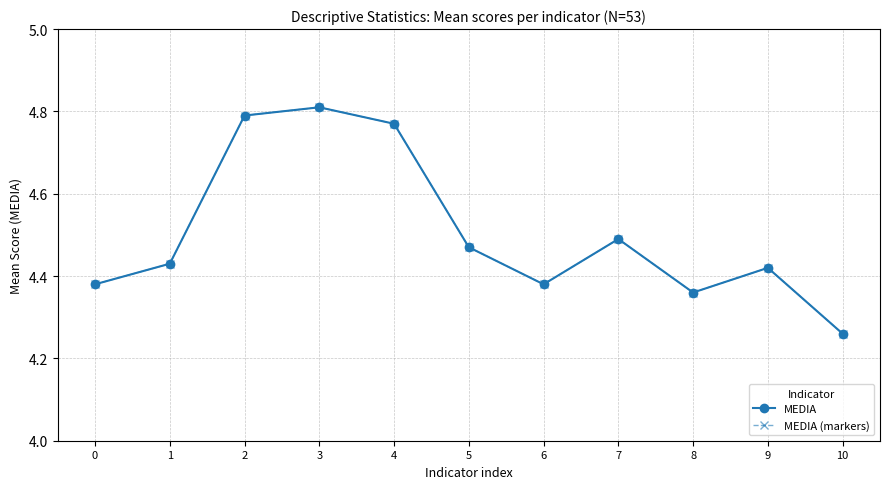

What is the total value across all series at 2?

9.6